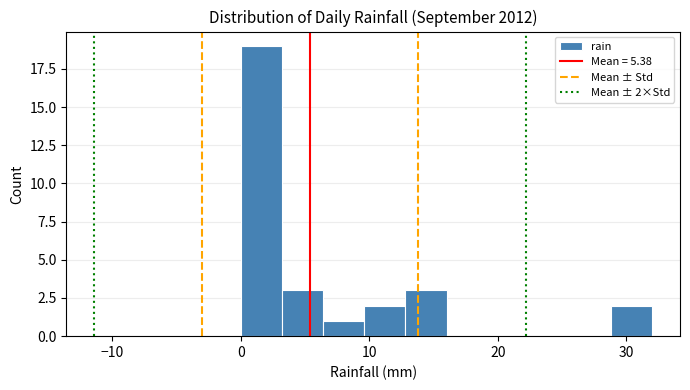

Around what value on the x-axis is the tallest bar? Give the approximate position of its centre, as read against the axis.

2